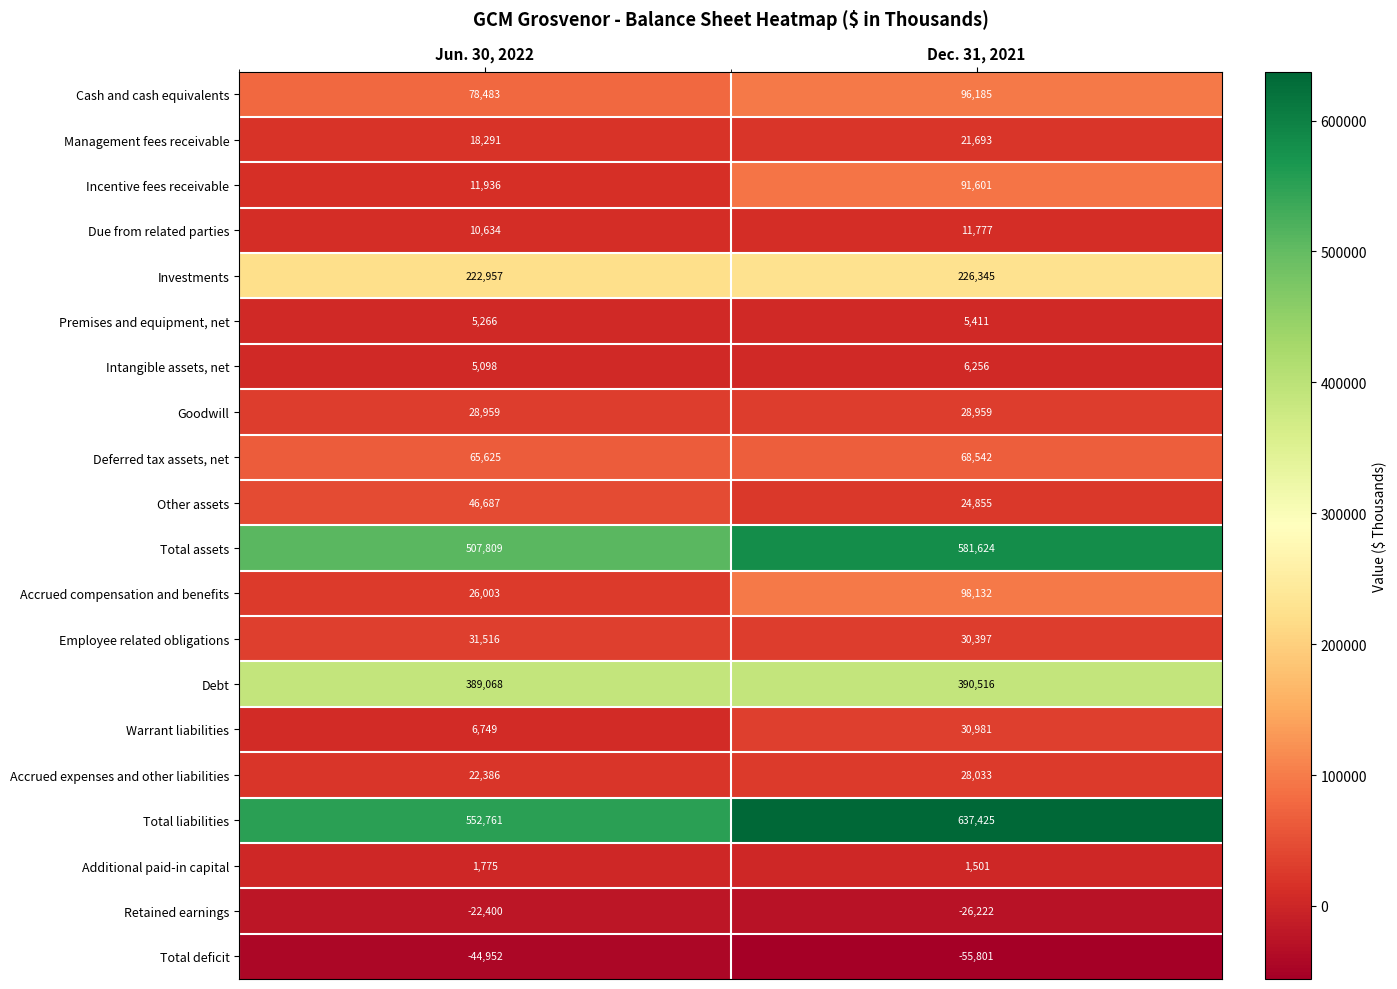

Which series has the largest total across all categories?

Total liabilities